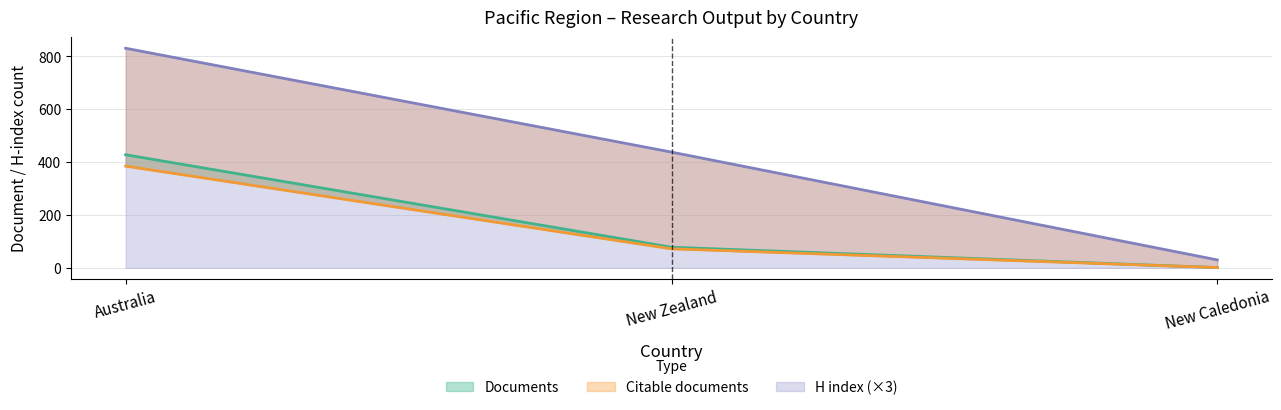

At which label is Citations closest to 193?

New Zealand